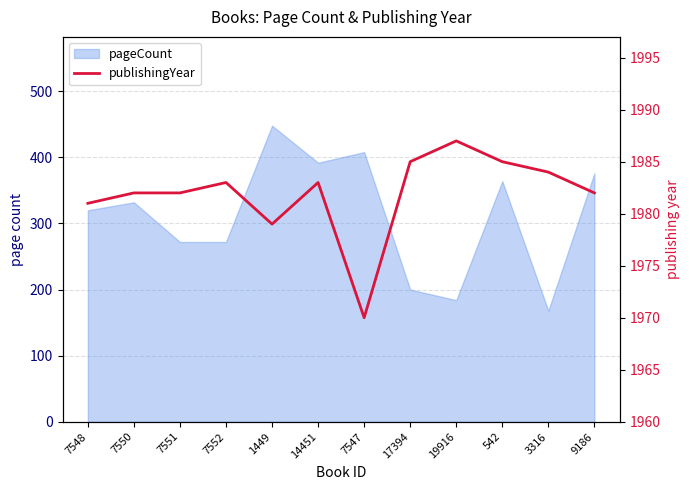

How many data points are above 1983?

4